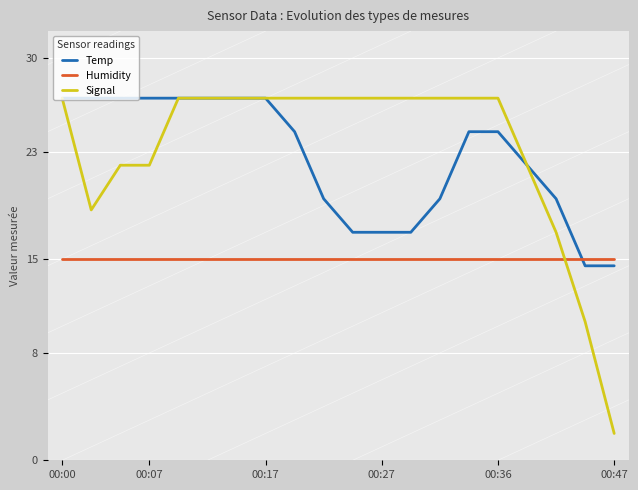

How many times do Humidity and Signal cross each other?

1